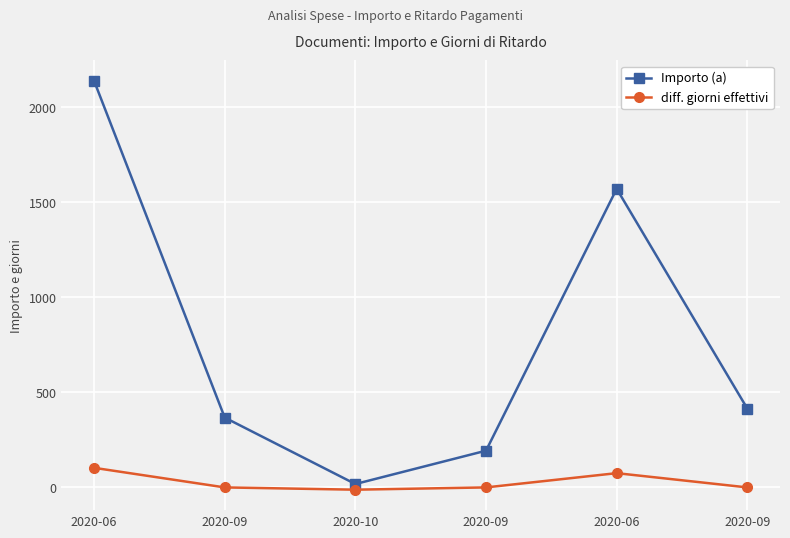

Does the chart have visible grid lines?

Yes